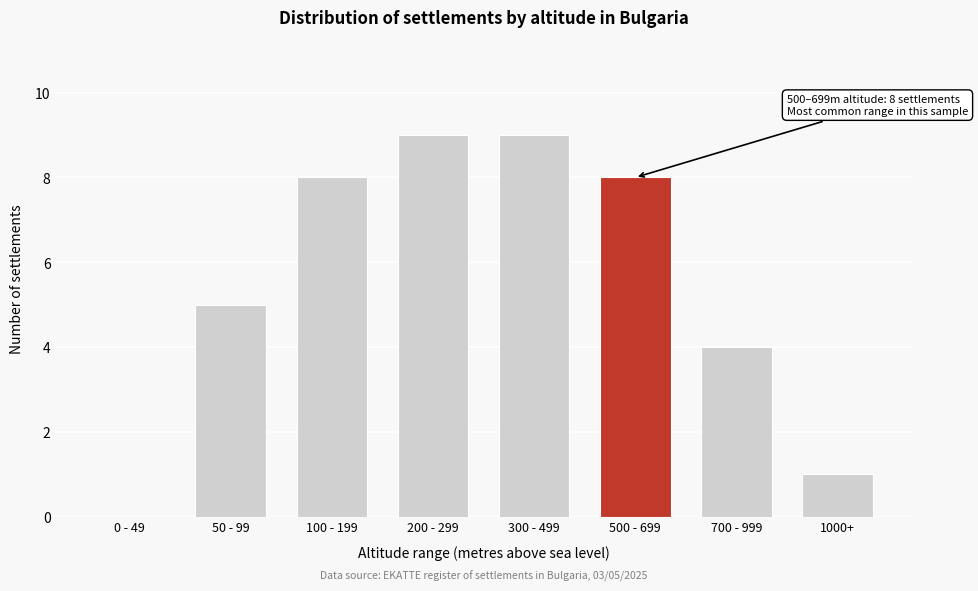

Reading left to right, extract all data points from this chart.

0 - 49=0	50 - 99=5	100 - 199=8	200 - 299=9	300 - 499=9	500 - 699=8	700 - 999=4	1000+=1